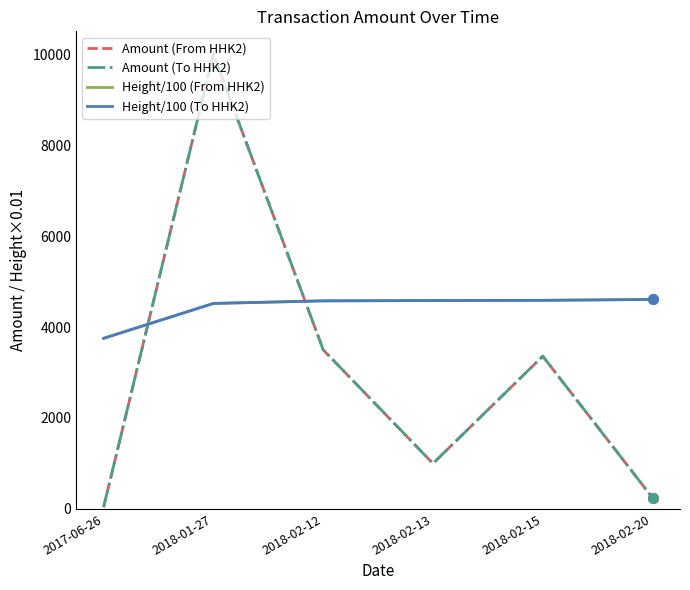

At which category is the sum across all series the highest?

2018-01-27